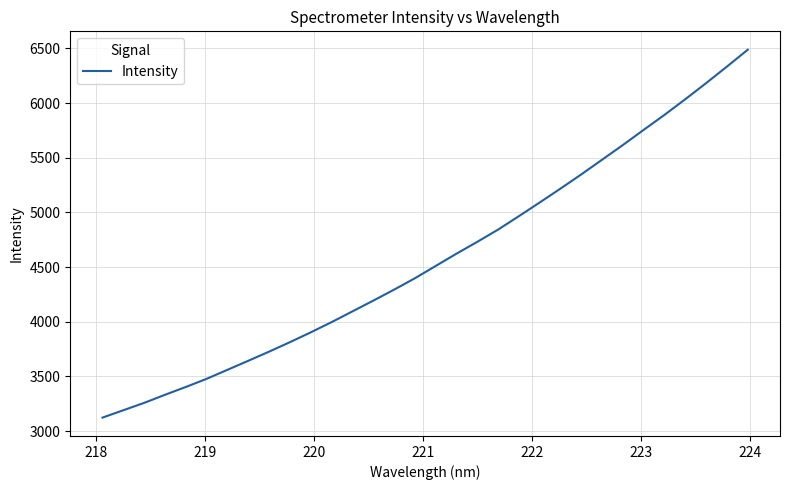

What is the greatest value displayed?

6487.6